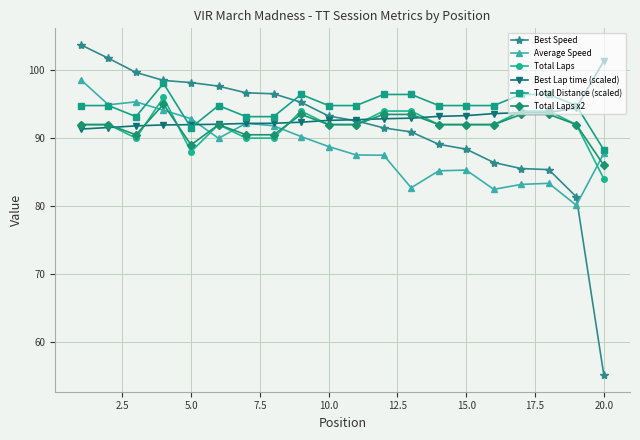

Does the chart have visible grid lines?

Yes